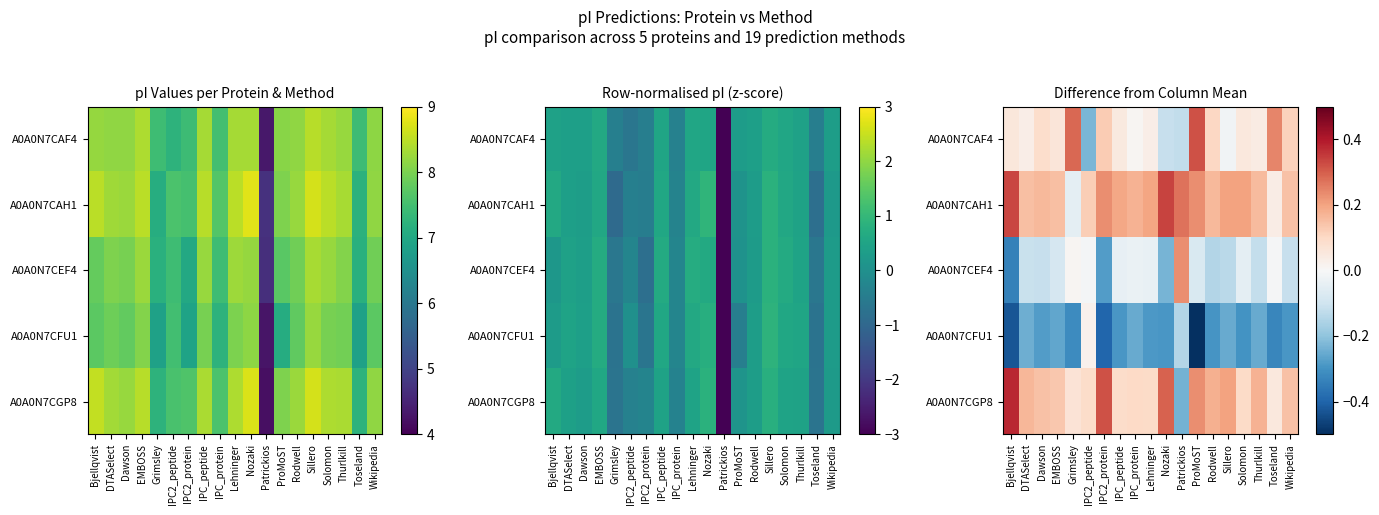

The value of A0A0N7CFU1 at Nozaki is -0.4. True or false?

False